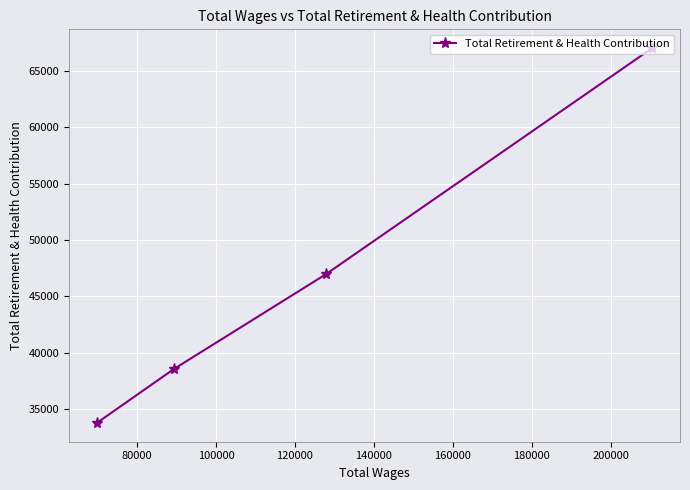

What is the value of the 1st point from the left?

33770